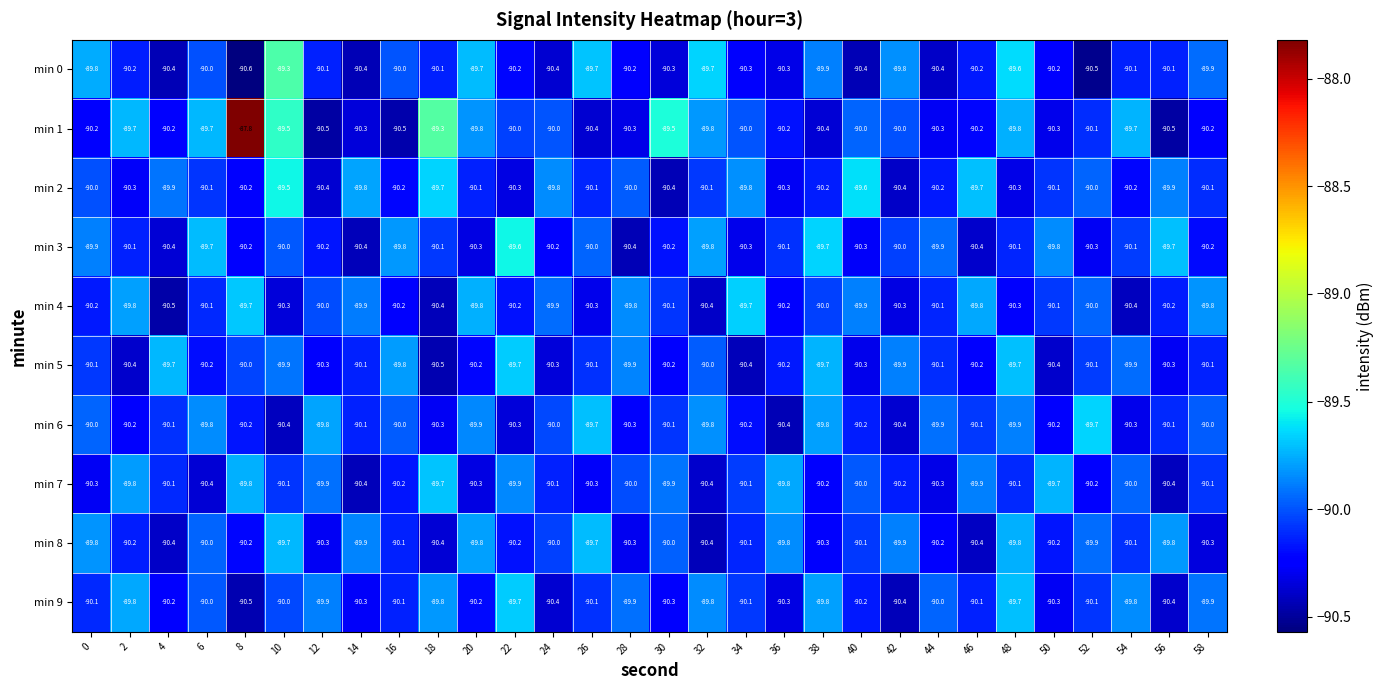

Which series has the widest spread of values?

min 1